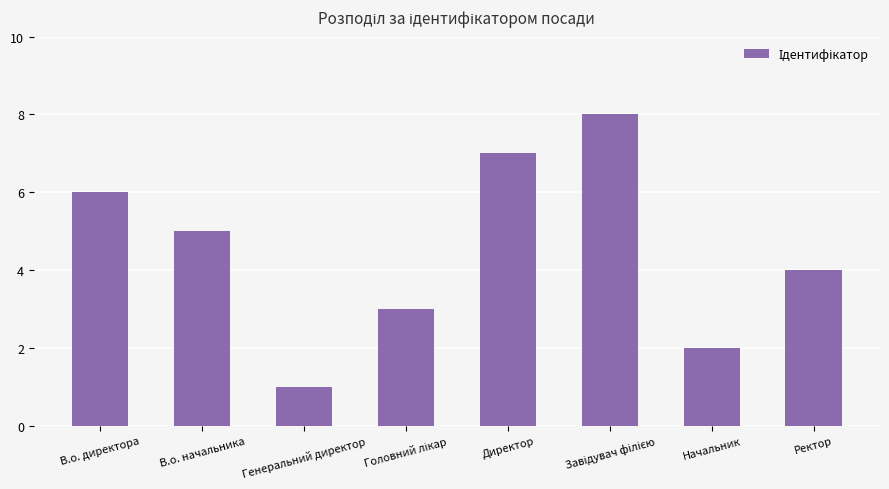

Reading left to right, extract all data points from this chart.

6	5	1	3	7	8	2	4